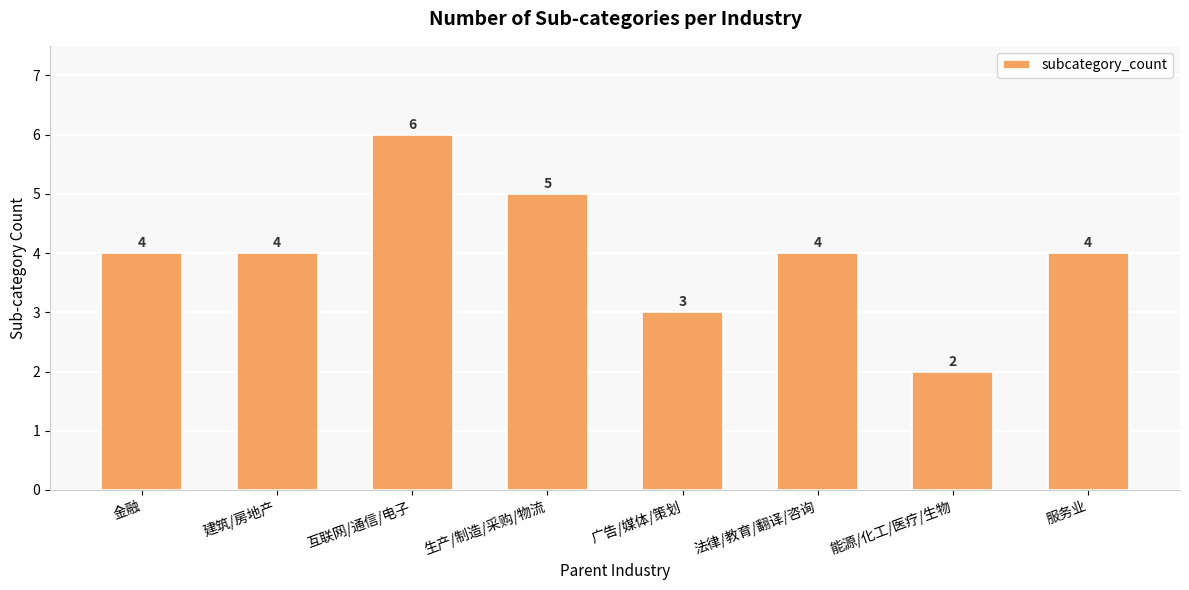

The value at 建筑/房地产 is 4. True or false?

True